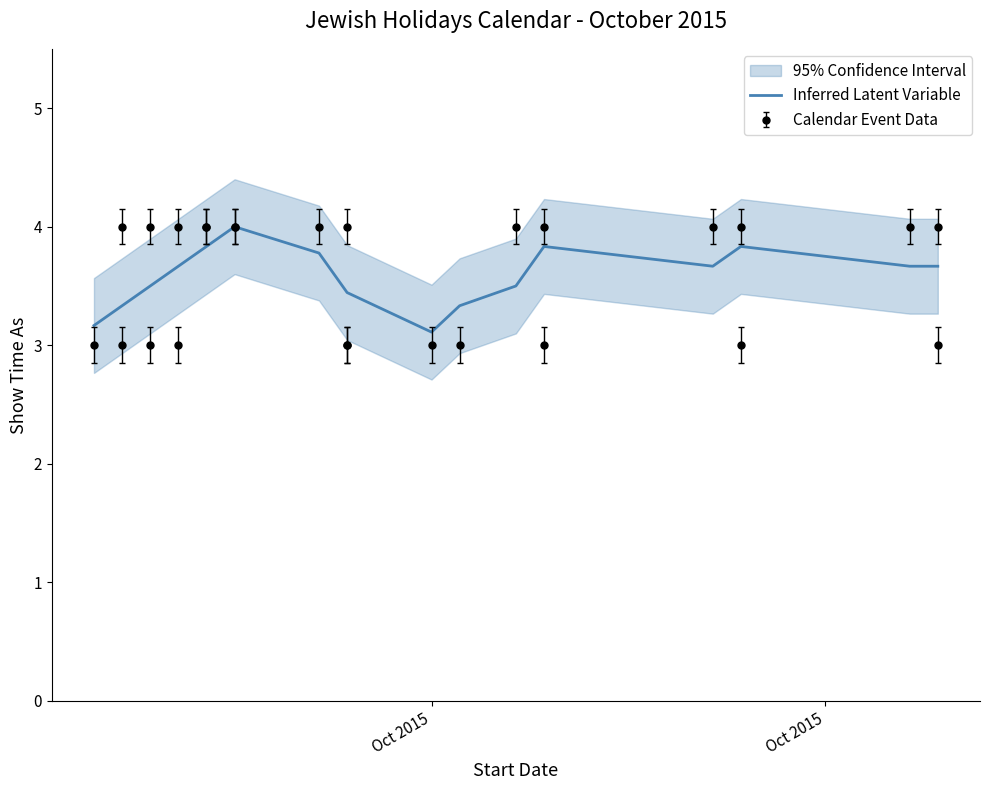

What is the label of the 7th point from the left?

6